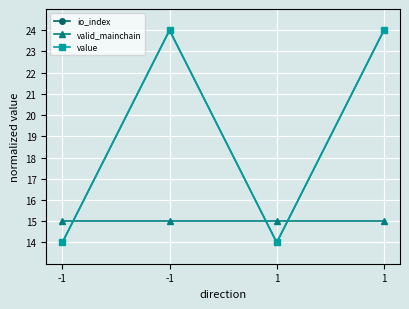

Is the value of io_index at 1 greater than the value of value at -1?

No